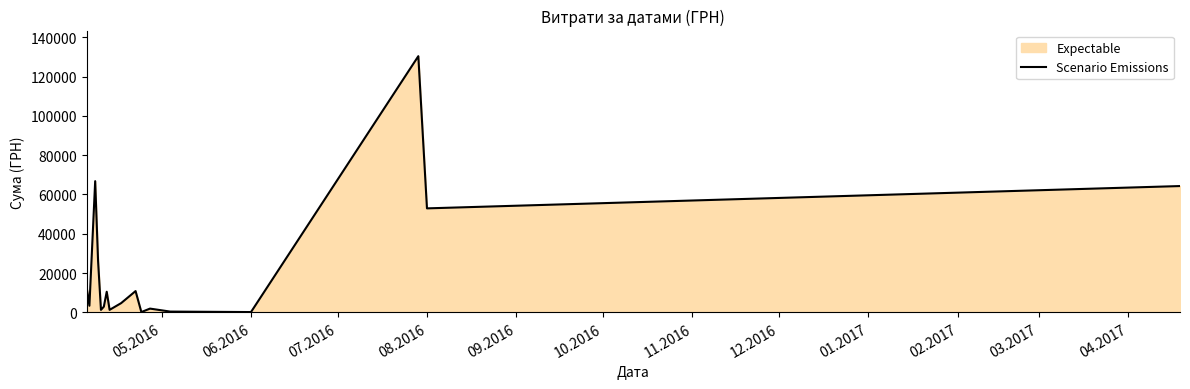

What is the difference between the maximum and minimum values?

130203.7